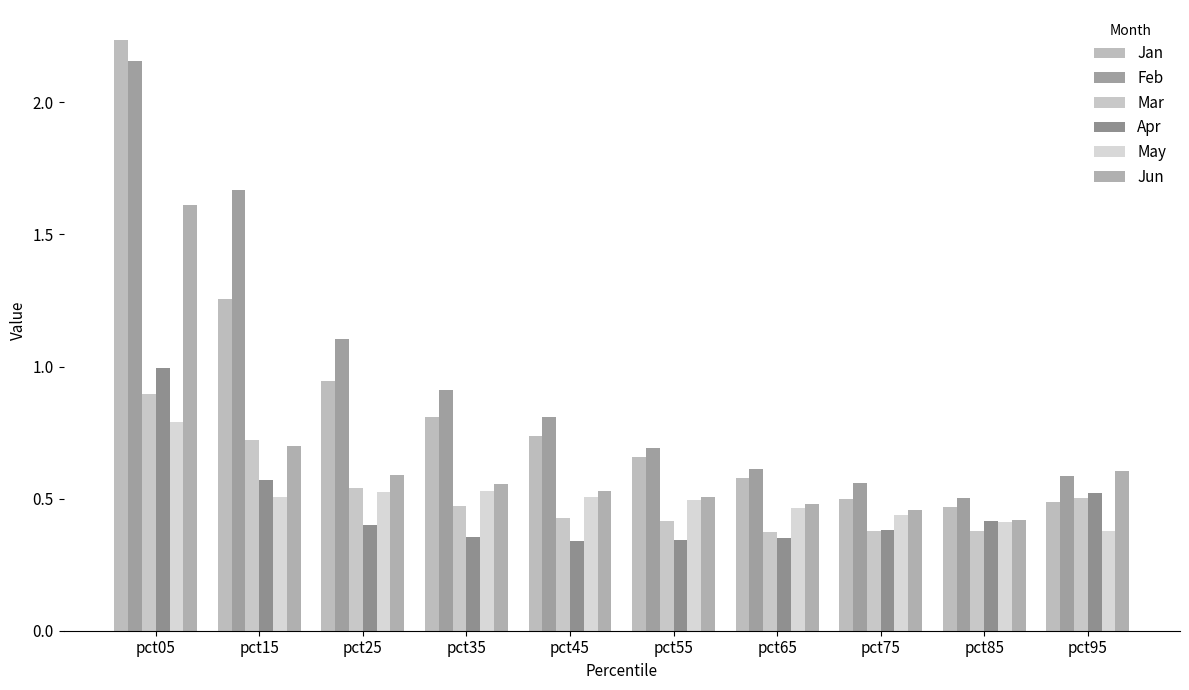

At which label is Jun closest to 1?

pct15